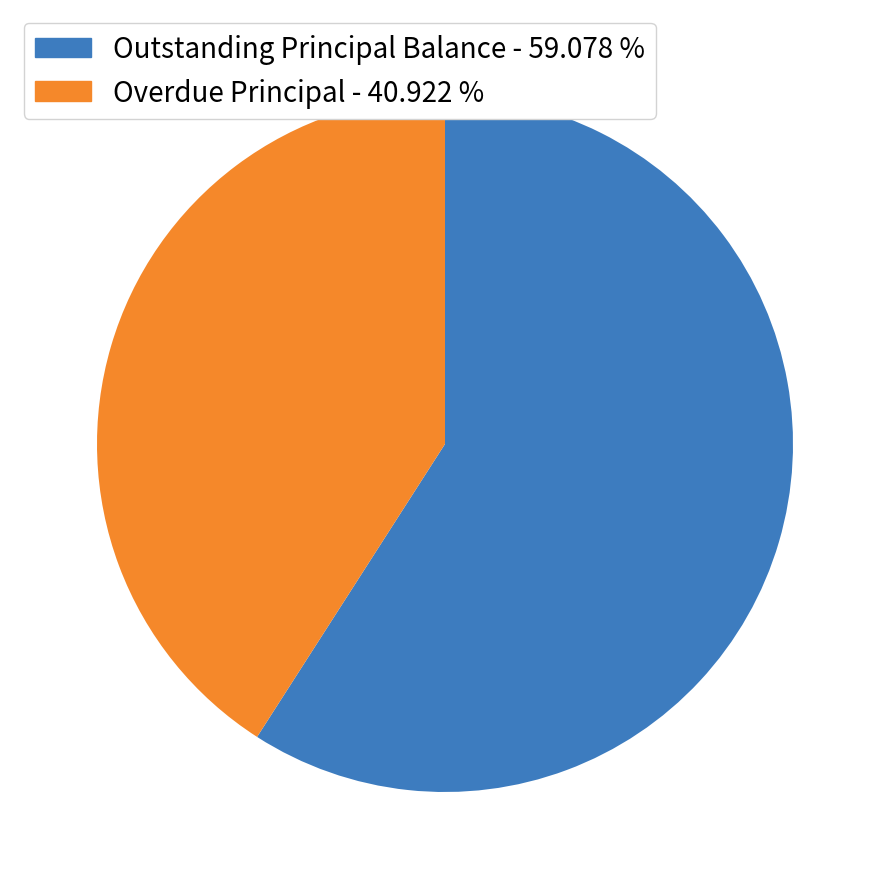

Rank the categories by value from lowest to highest.

Overdue Principal - 40.922 %, Outstanding Principal Balance - 59.078 %